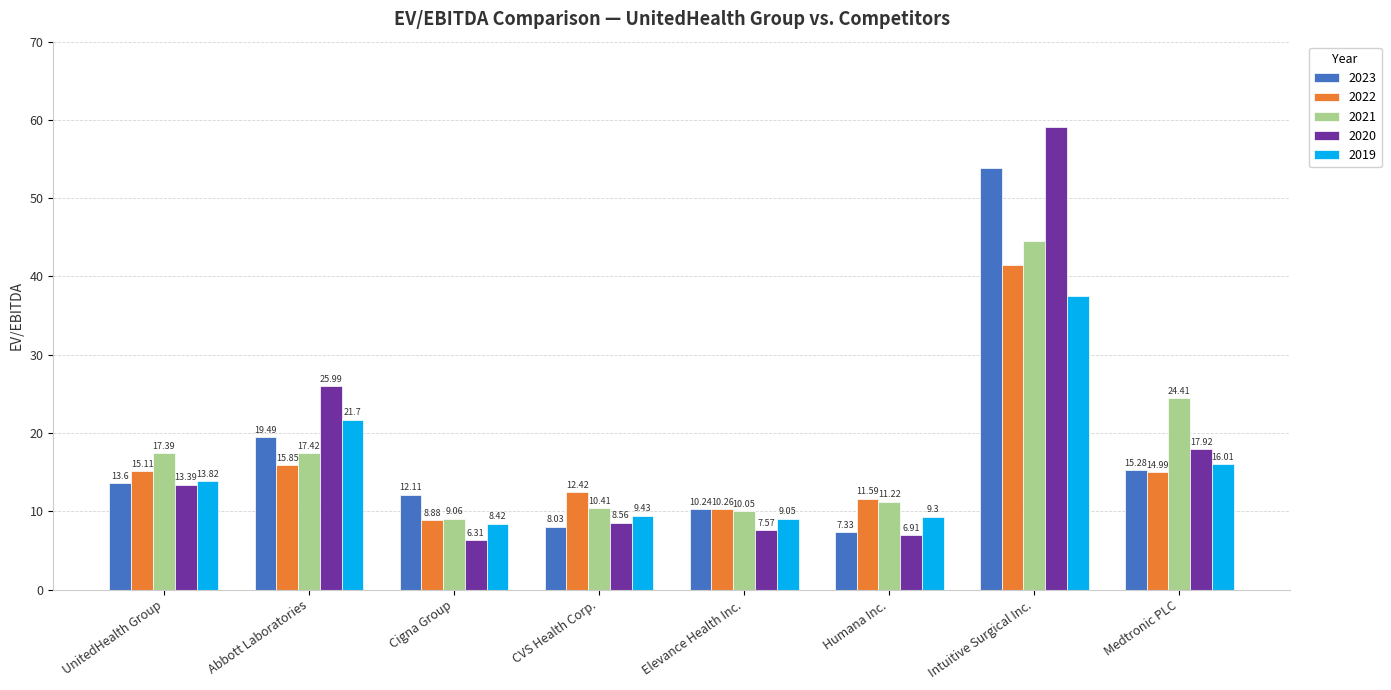

What is the total value across all series at Abbott Laboratories?

100.5